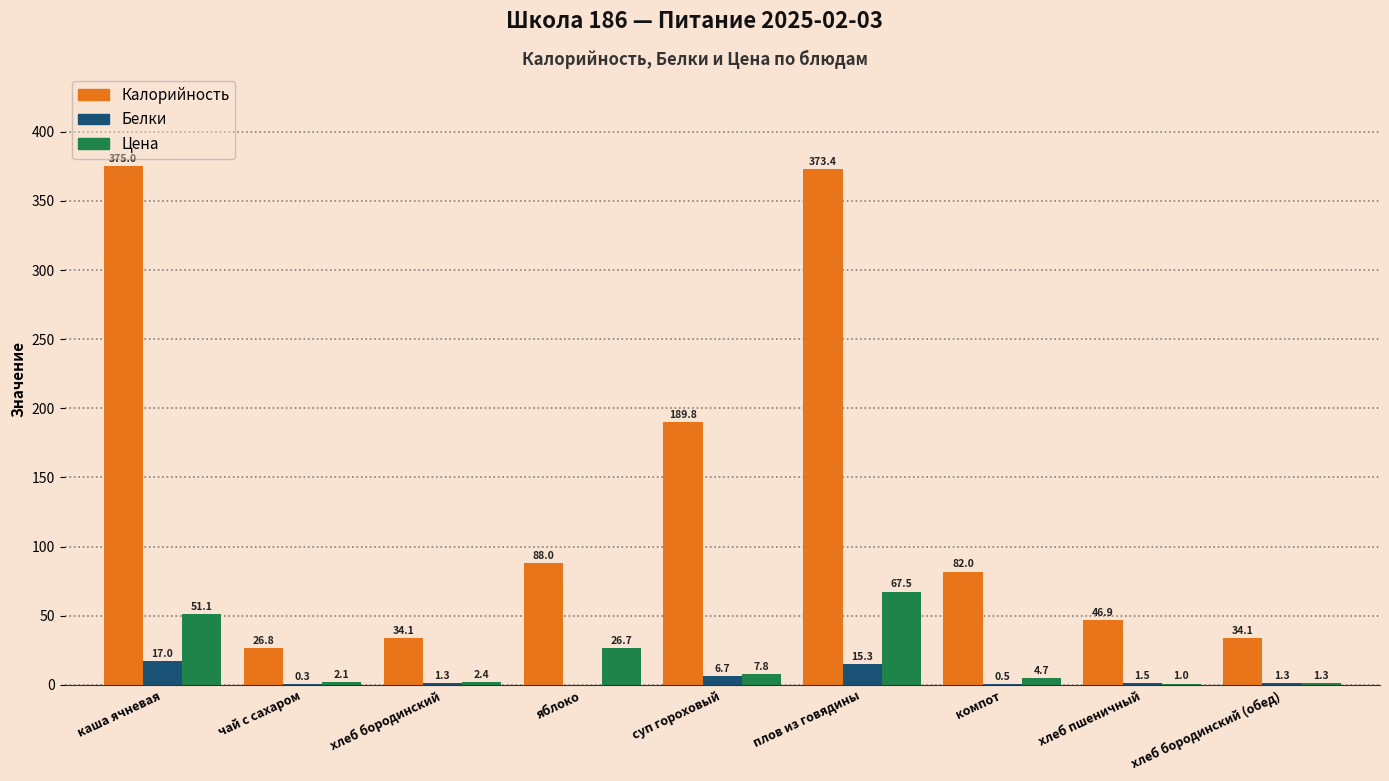

Between чай с сахаром and плов из говядины, which series saw the biggest shift?

Калорийность